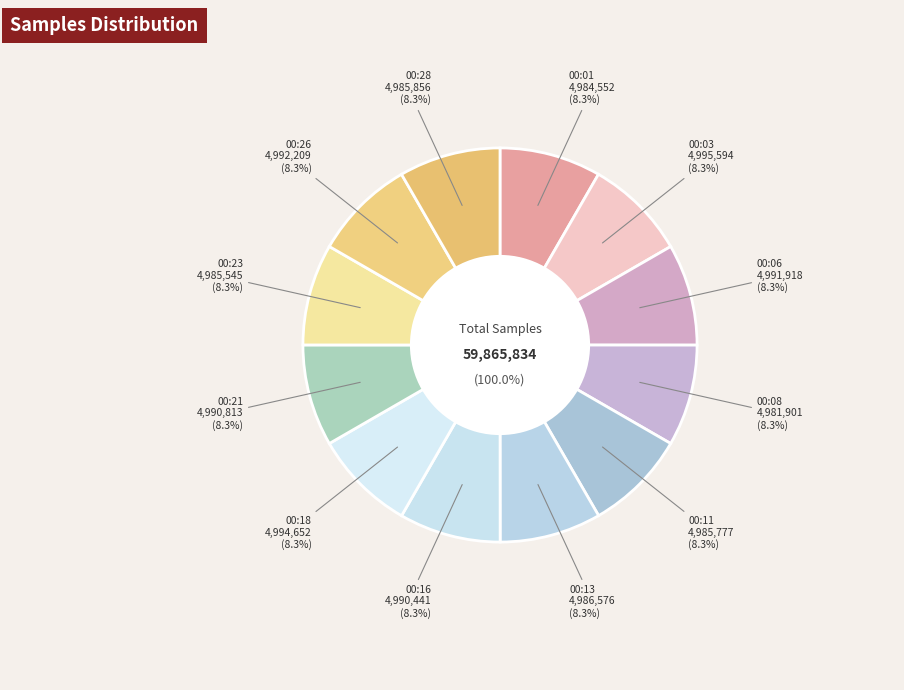

What is the change in value from 00:03 to 00:16?

-5153